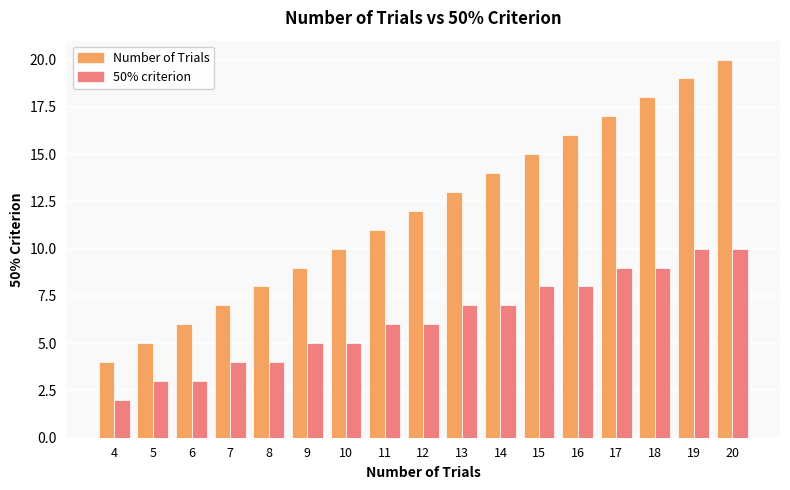

What is the difference between the maximum and minimum values in the 50% criterion series?

8